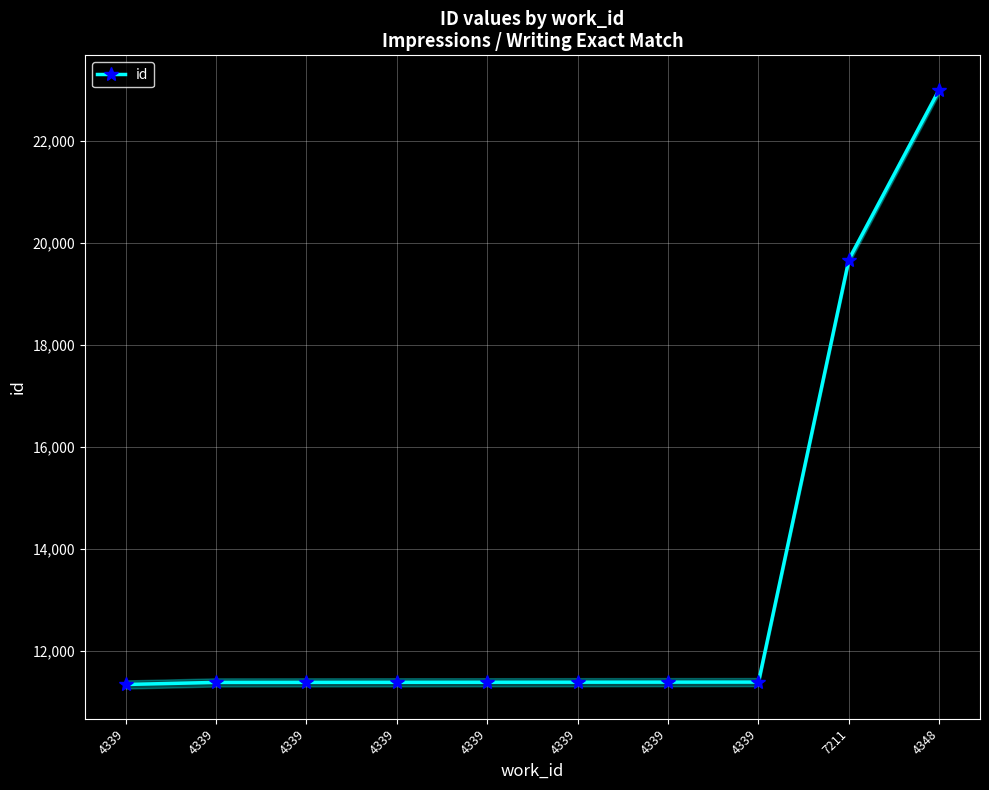

The chart shows a value of 9616 at 7211. True or false?

False